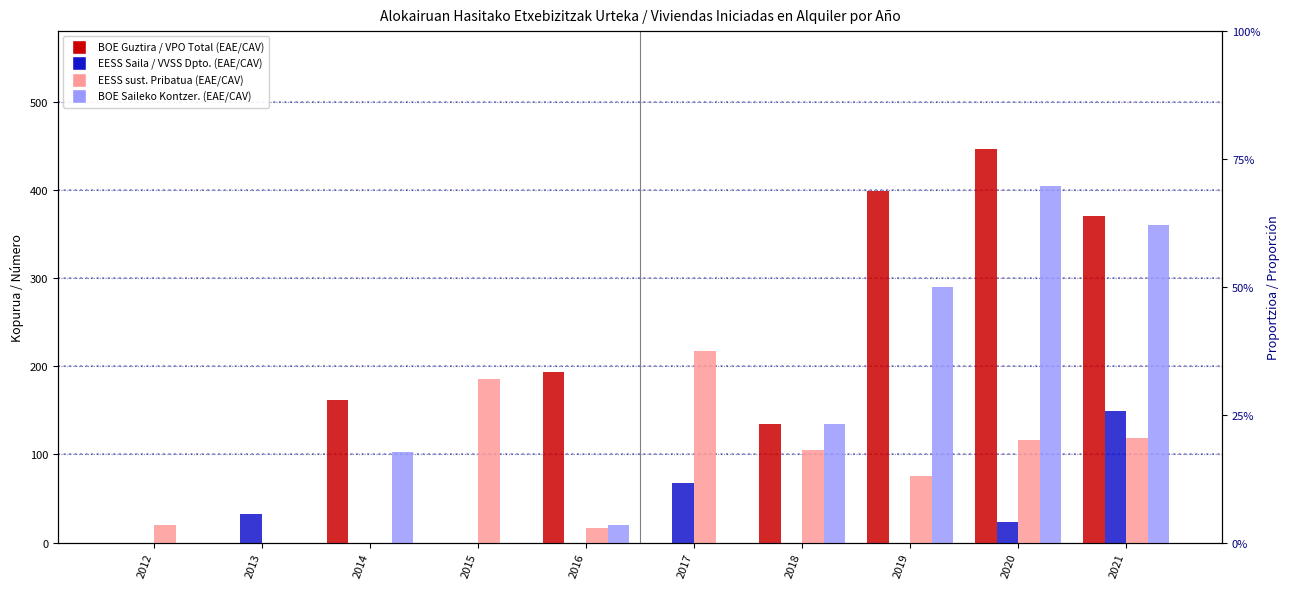

Reading left to right, transcribe all the data shown in this chart.

BOE Guztira / VPO Total (EAE/CAV): 0	0	162	0	193	0	135	399	446	370
EESS Saila / VVSS Dpto. (EAE/CAV): 0	32	0	0	0	67	0	0	23	149
EESS sust. Pribatua (EAE/CAV): 20	0	0	185	17	217	105	76	116	119
BOE Saileko Kontzer. (EAE/CAV): 0	0	103	0	20	0	135	290	404	360